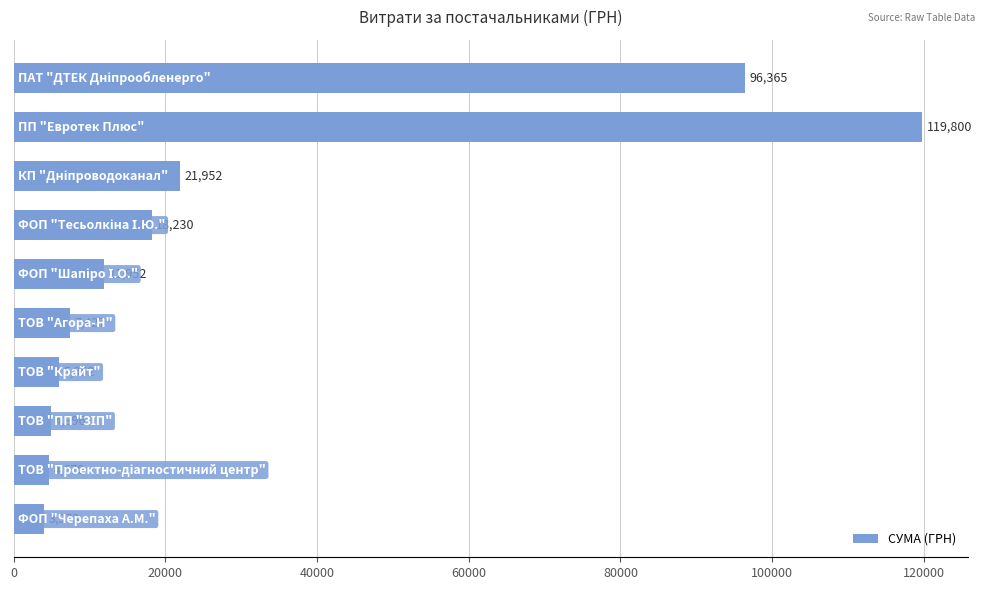

What is the average value?

29521.7